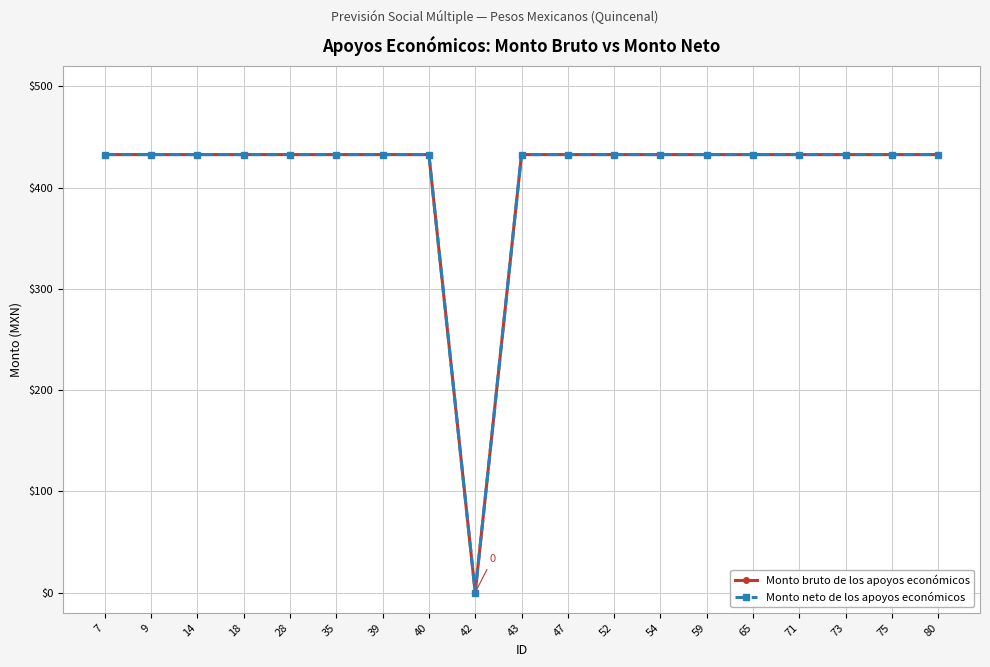

Is this an area chart (filled region under the line)?

No